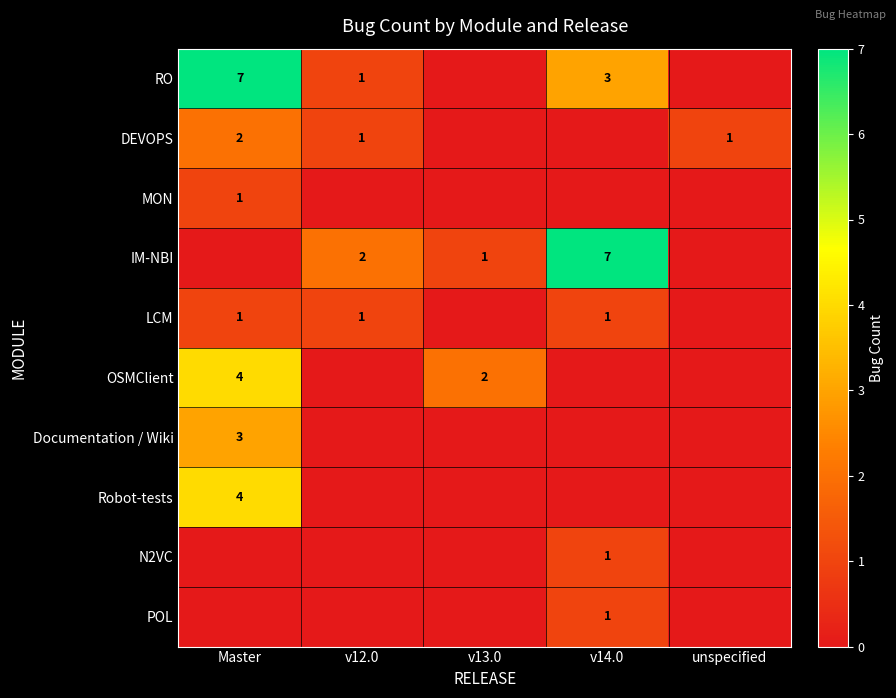

True or false: OSMClient has a value of 2 at v13.0.

True